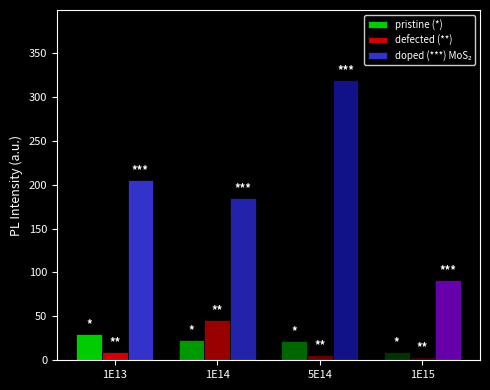

What is the total value across all series at 1E13?

244.3